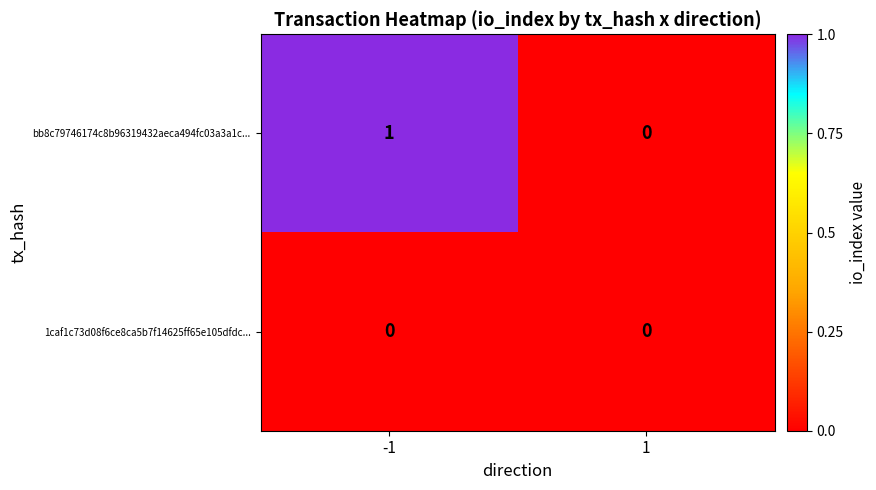

Which series changed the most between -1 and 1?

bb8c79746174c8b96319432aeca494fc03a3a1c...